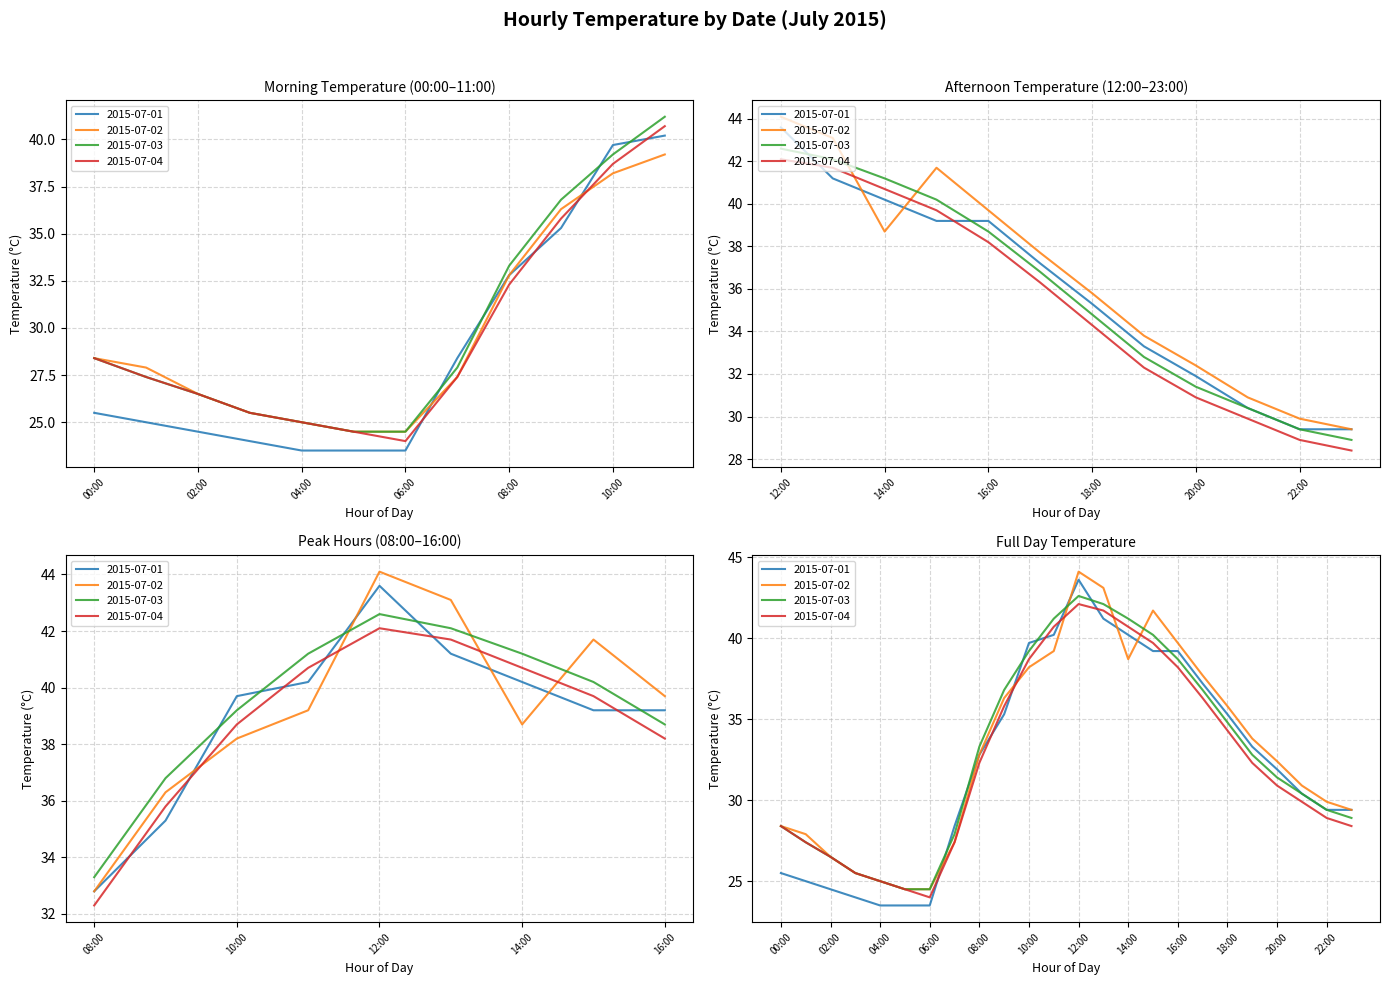

Where is the first local minimum for 2015-07-02?

14:00